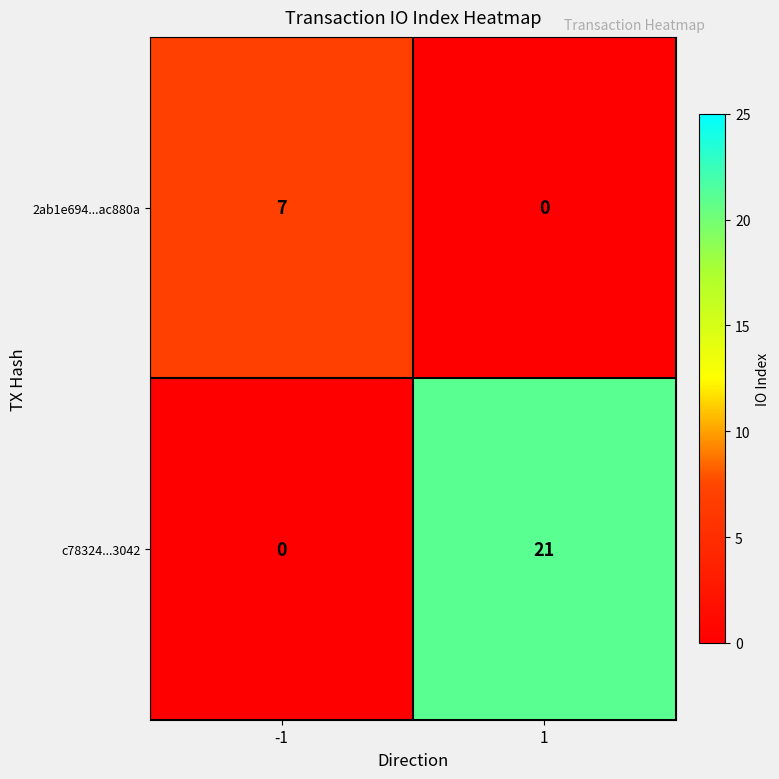

Is it true that 2ab1e694...ac880a equals 0 at 1?

True